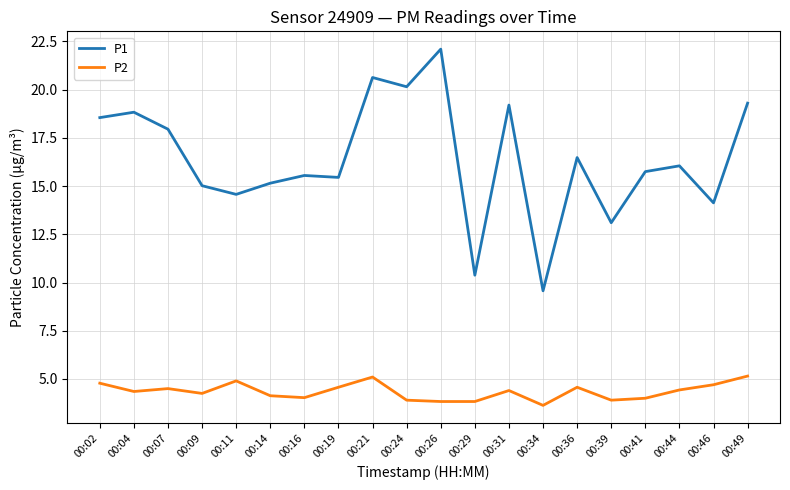

List the series in order of their overall mean, lowest first.

P2, P1